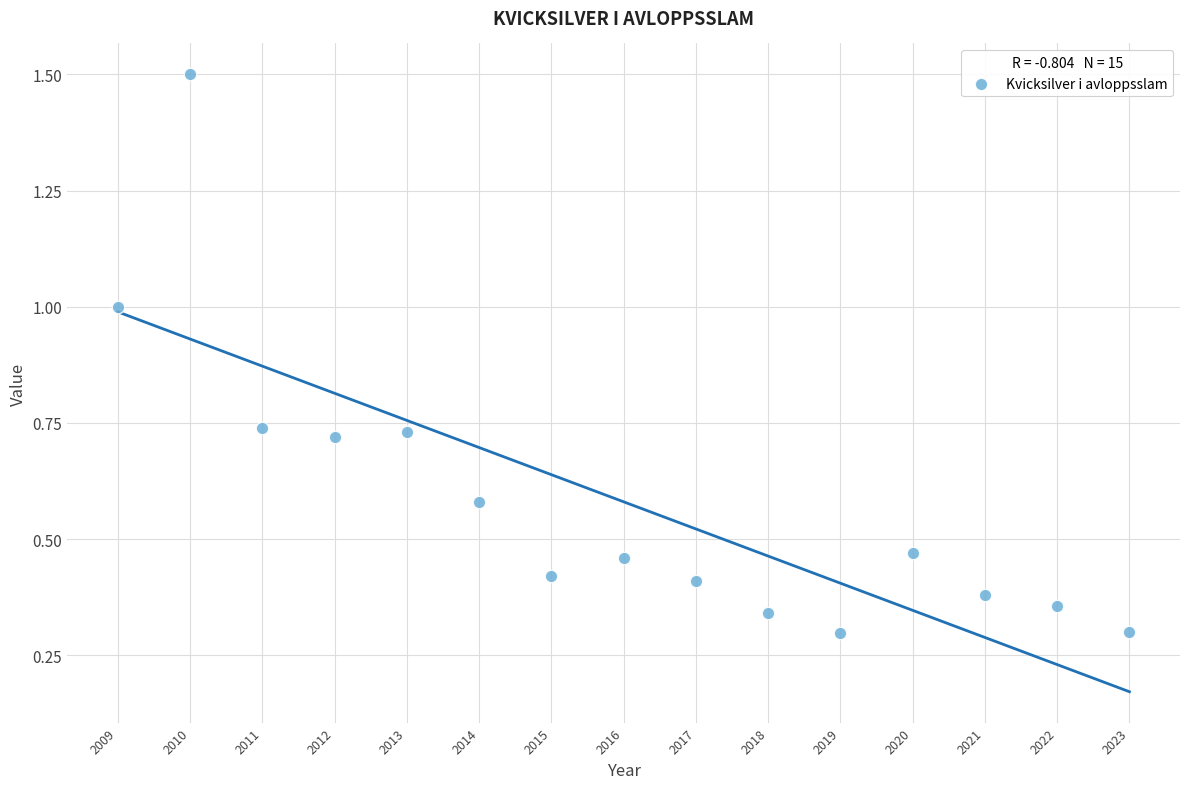

What is the range of X values (max minus min)?

14.0